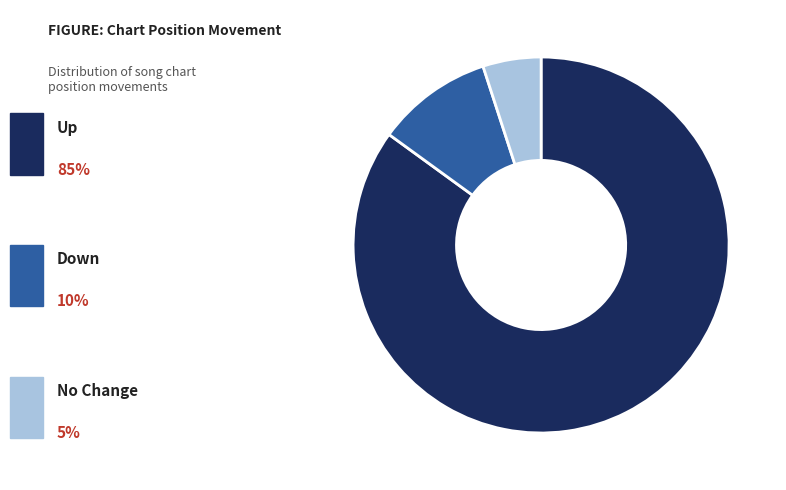

Count the number of slices in the pie.

3